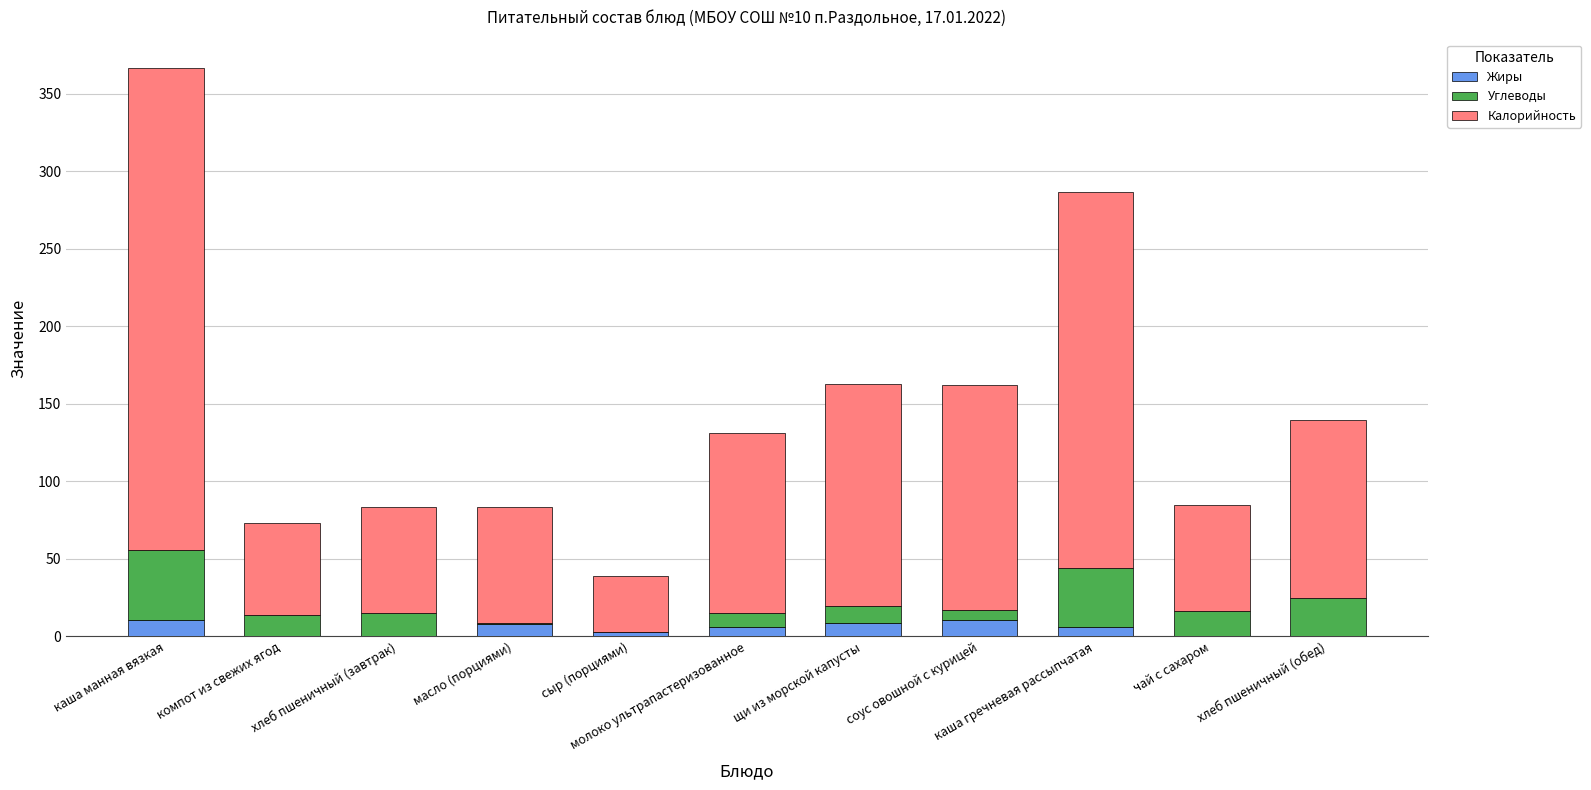

Count the number of categories in the chart.

11